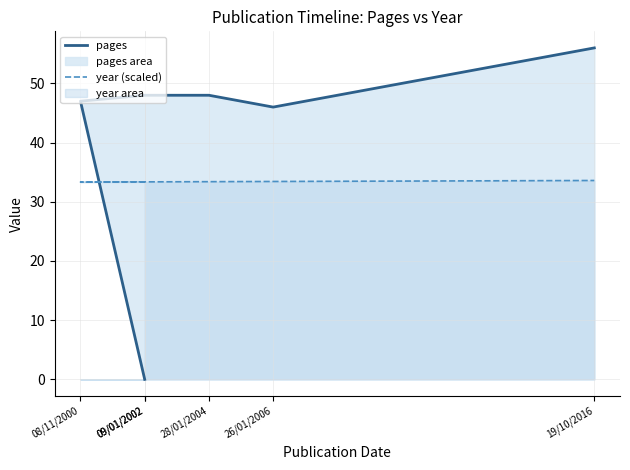

At which category is the sum across all series the highest?

19/10/2016